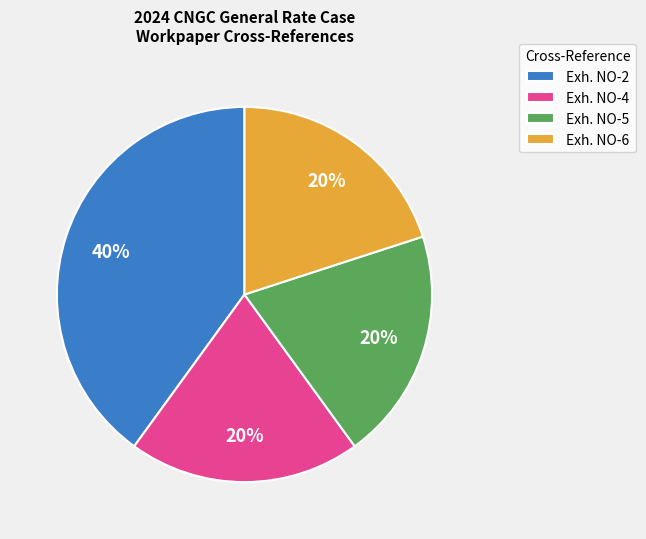

Does Exh. NO-4 account for over 50% of the chart?

No